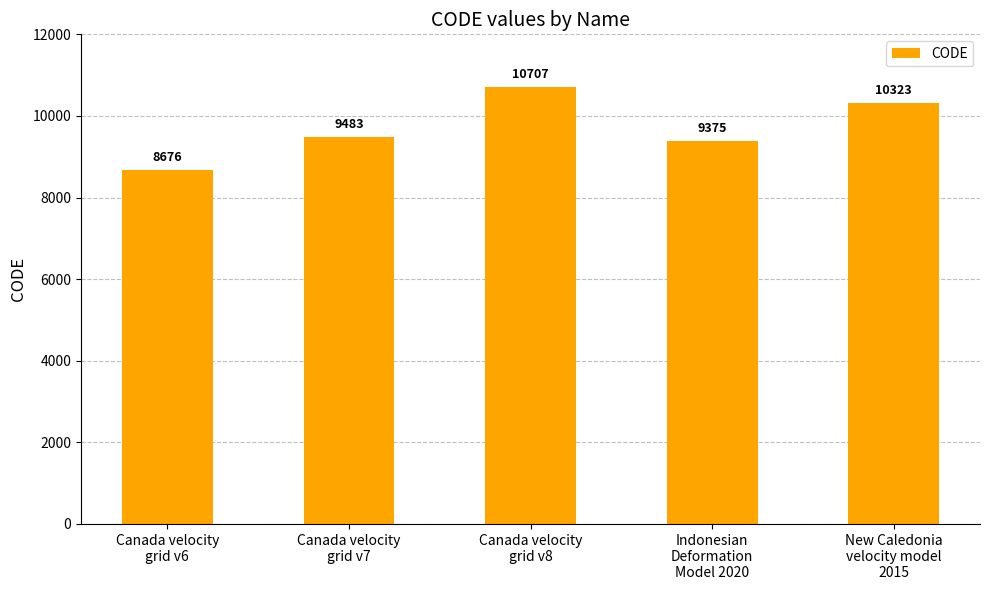

Count the number of categories in the chart.

5